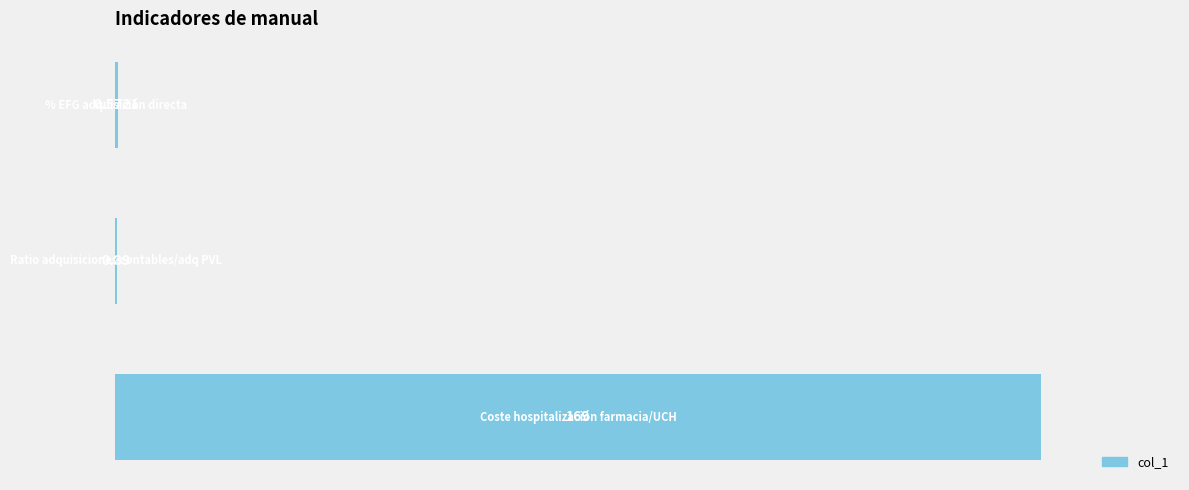

What is the sum of all values?

170.0